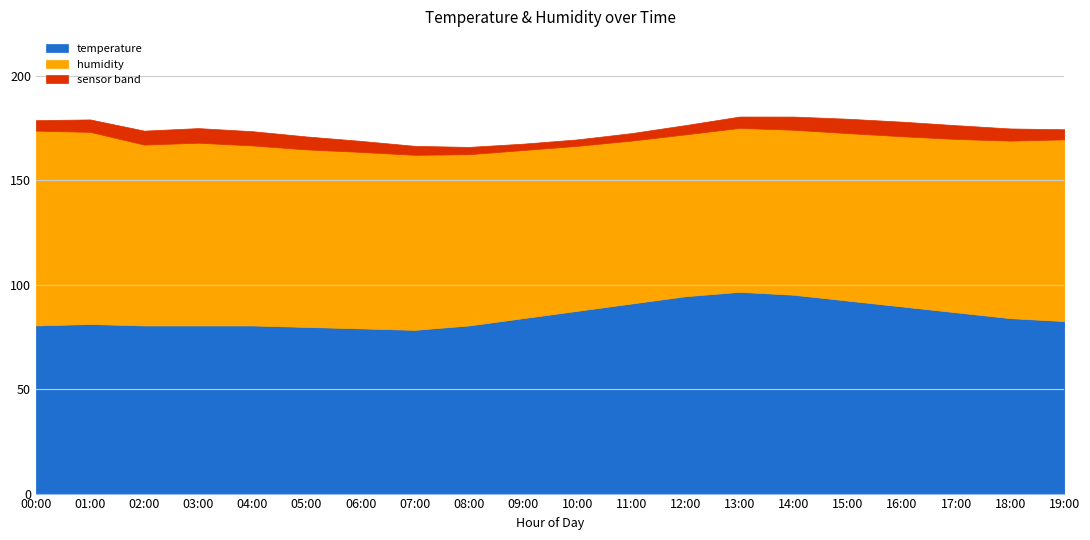

What is the total value across all series at 14:00?

180.5